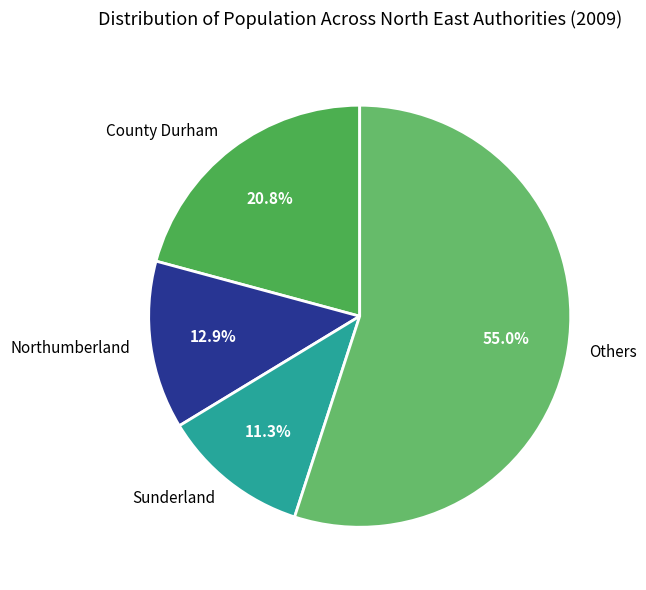

What is the smallest slice in the pie chart?

Sunderland